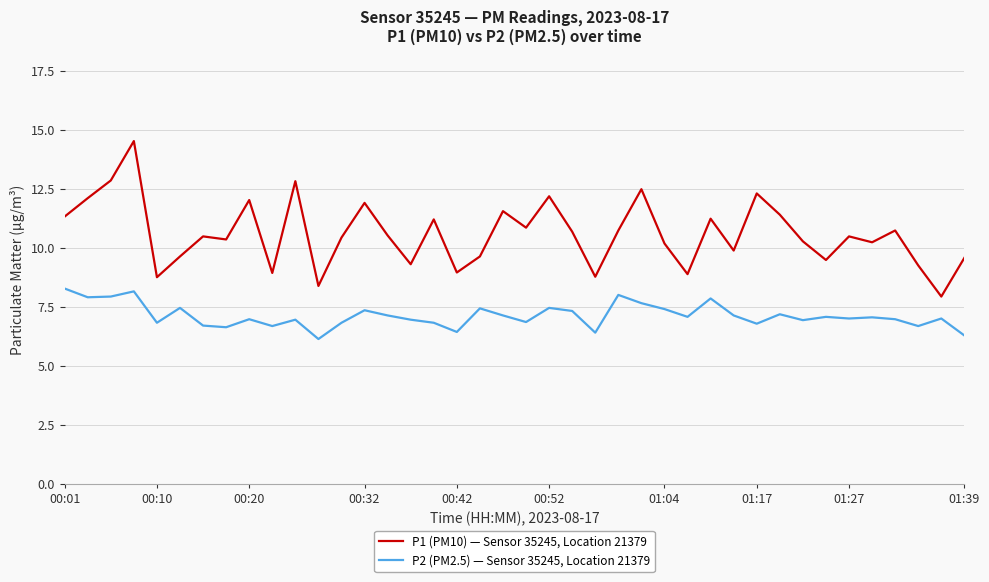

Which series has the largest total across all categories?

P1 (PM10) — Sensor 35245, Location 21379